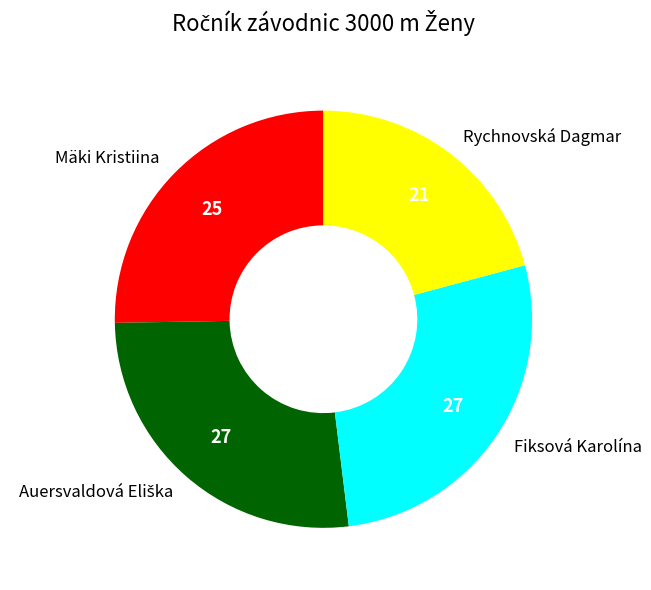

Count the number of slices in the pie.

4